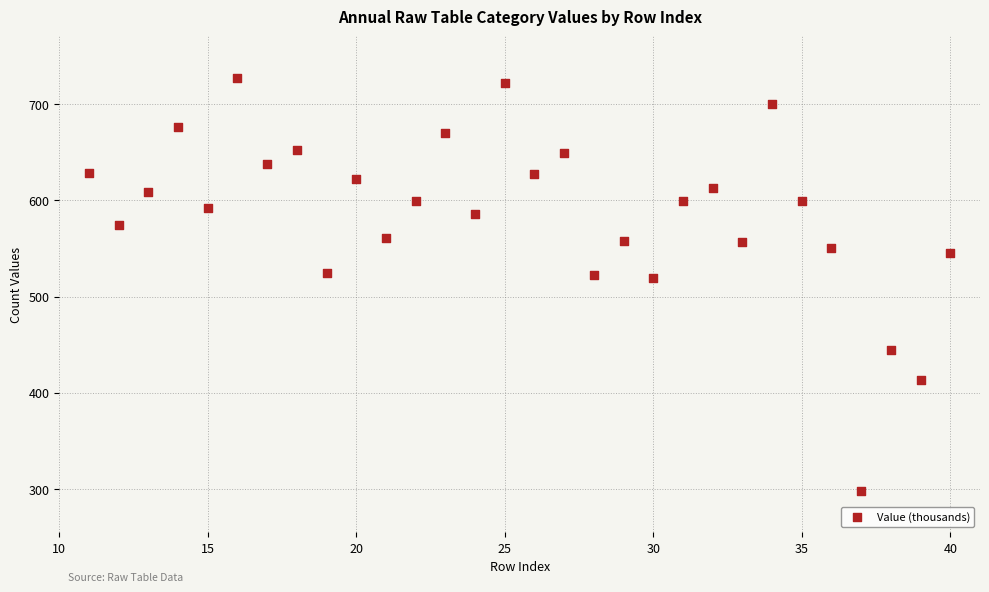

What is the range of Y values (max minus min)?

429.9